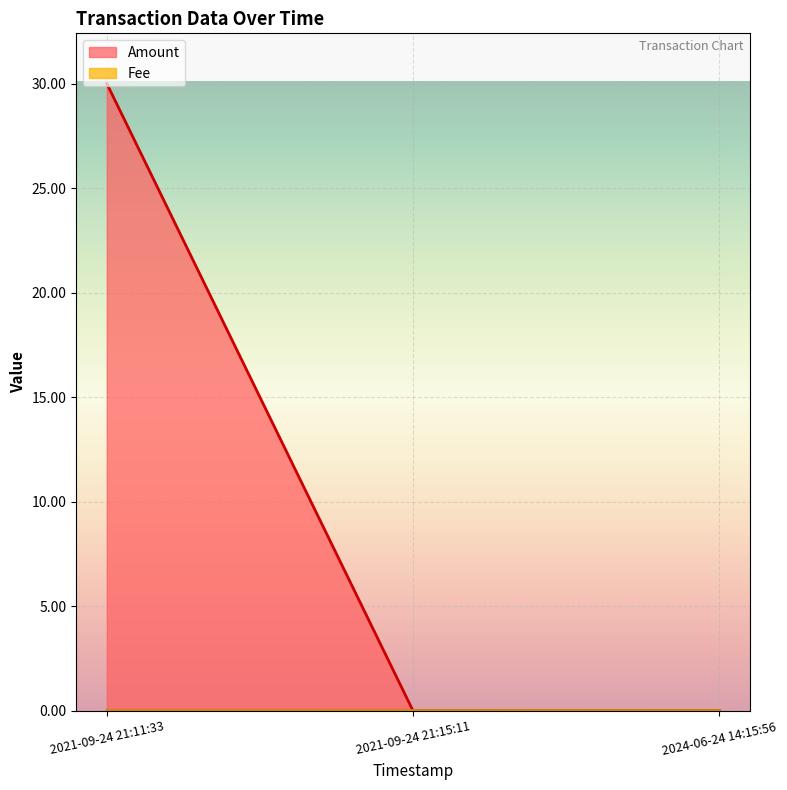

Which series has the widest spread of values?

Amount